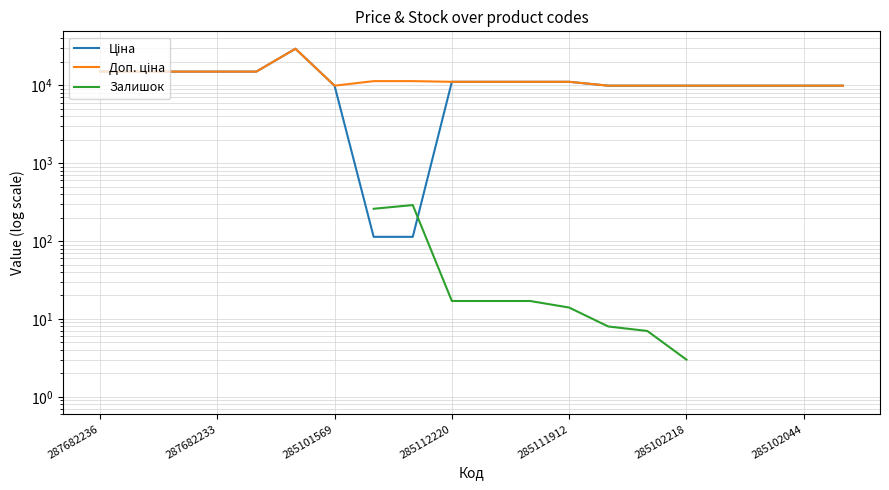

What is the difference between the second highest and second lowest values in the Ціна series?

14905.9